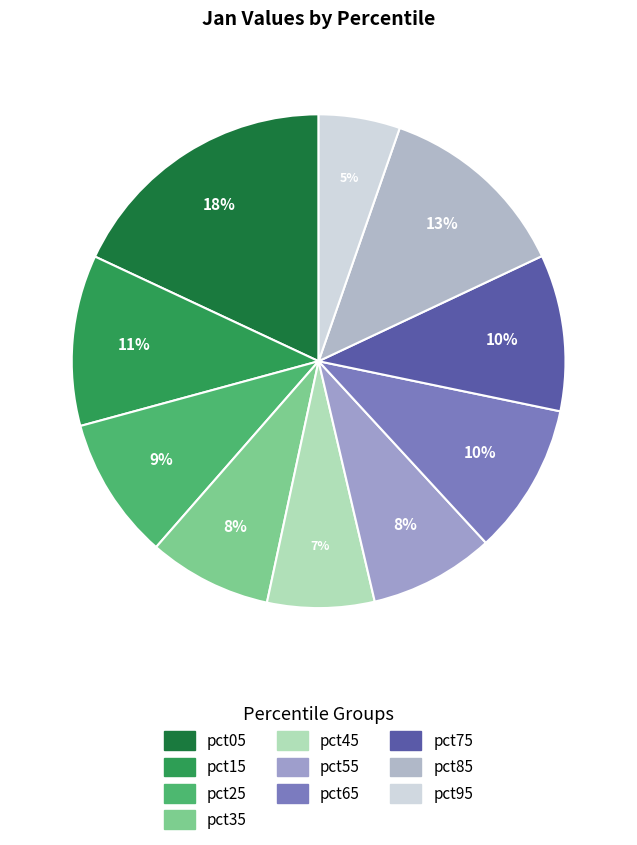

Is pct45 the majority of the pie?

No